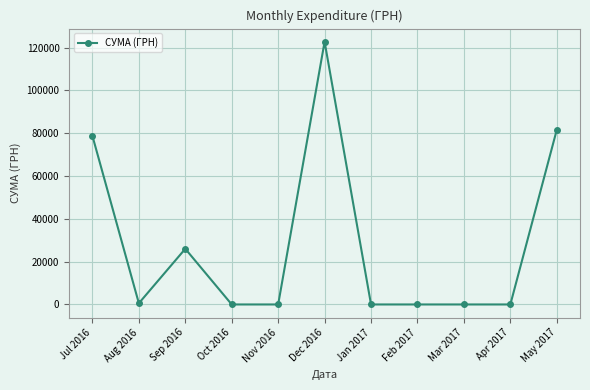

What is the change in value from Sep 2016 to Feb 2017?

-26000.0